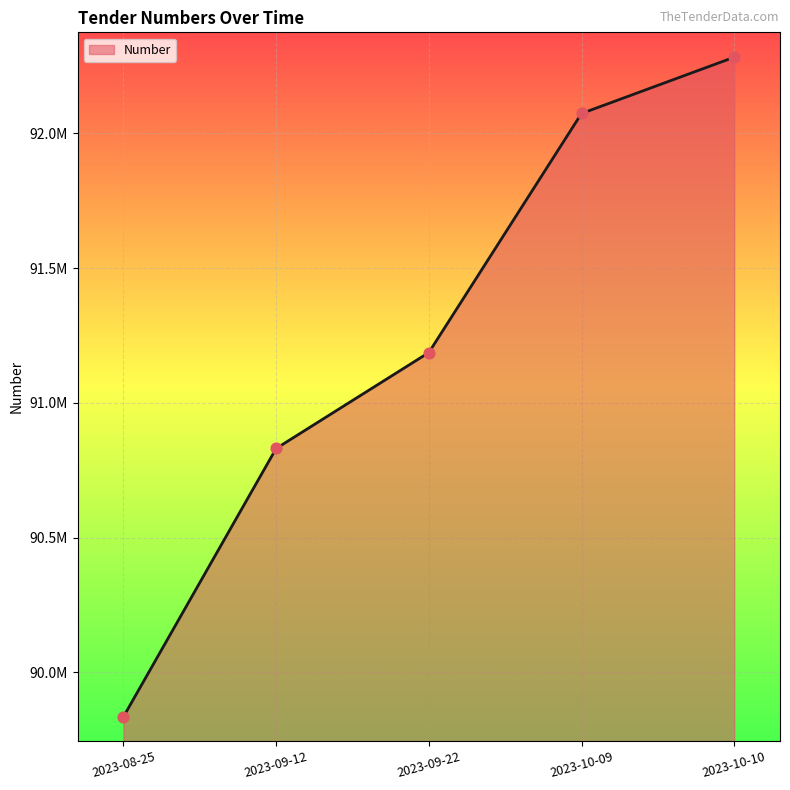

Approximately how many times larger is the value at 2023-09-12 compared to 2023-10-10?

1.0